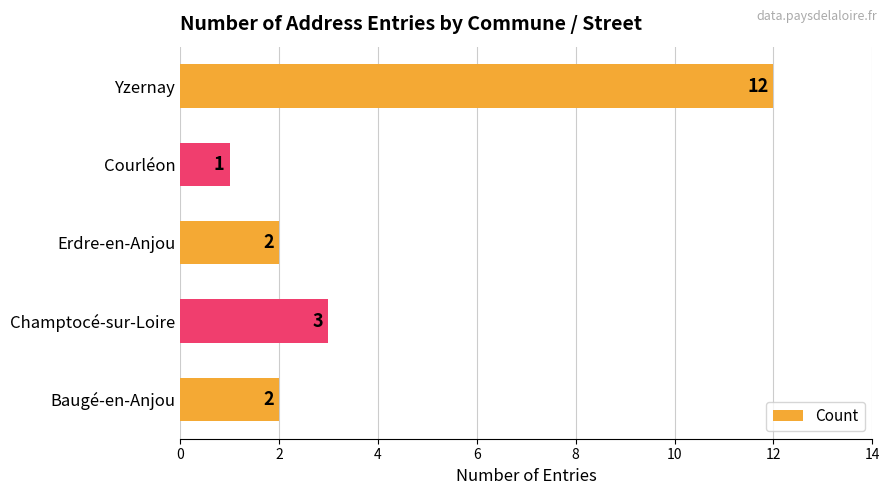

At which category does the chart reach its peak across all series?

Yzernay